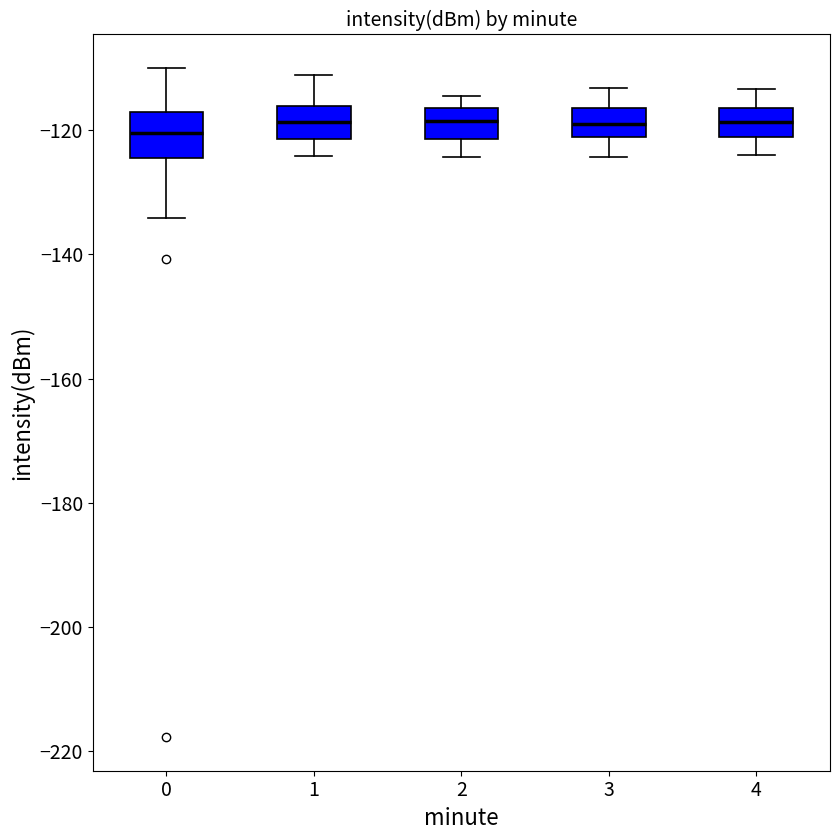

Where does the median line of the box at x = 4 sit on the y-axis? The values are not printed on the chart, so give them approximately, as read against the axis.

-118